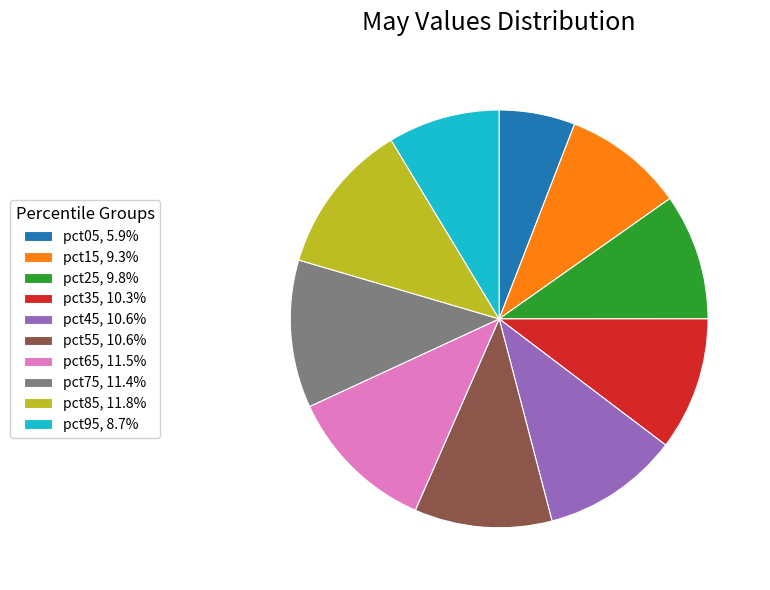

How many segments does this pie chart have?

10